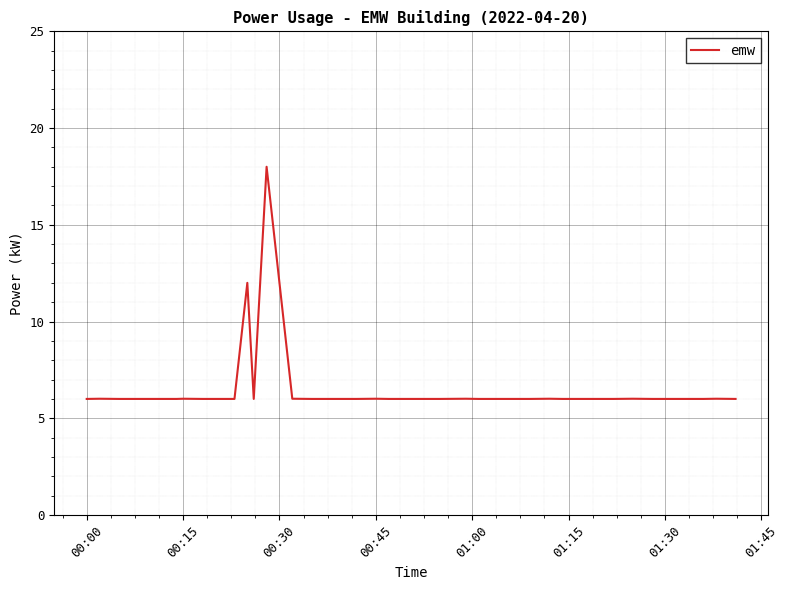

What is the difference between the maximum and minimum values?

12.0